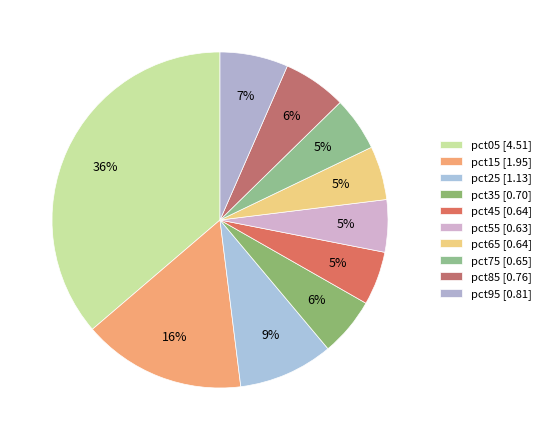

To the nearest percent, what is the average slice percentage?

10%